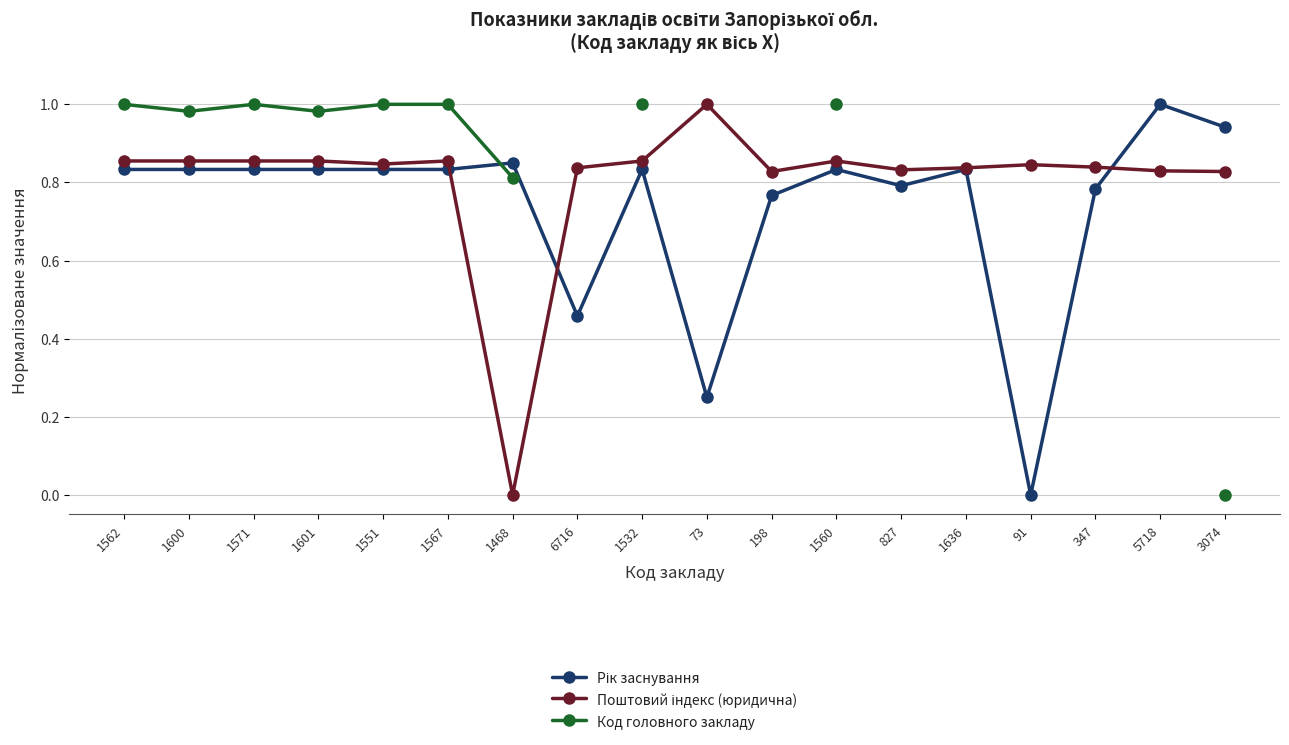

What position from the left is 1562?

1